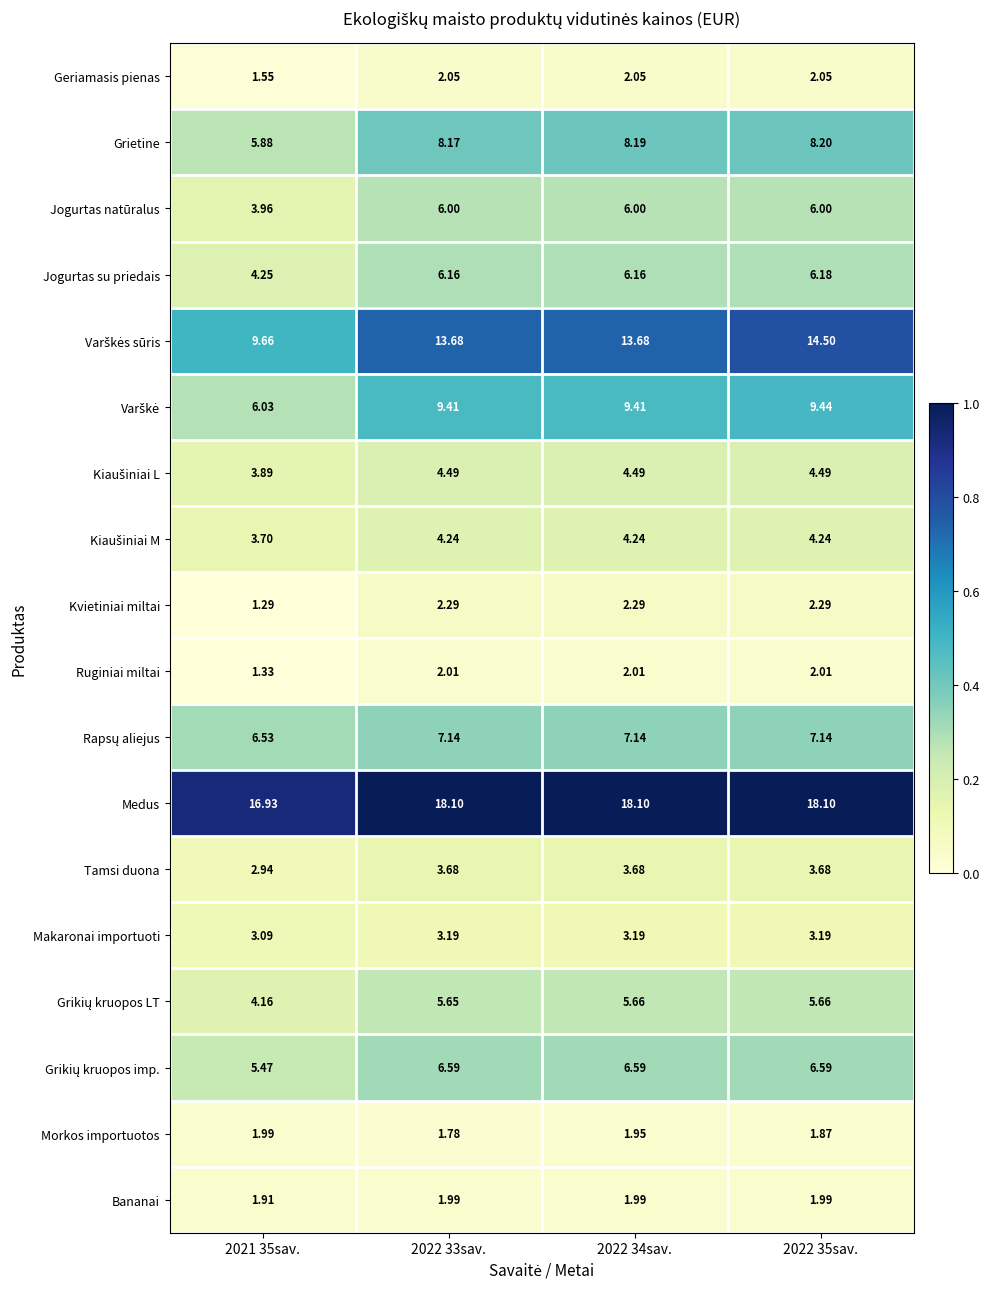

Which series has the largest total across all categories?

Medus